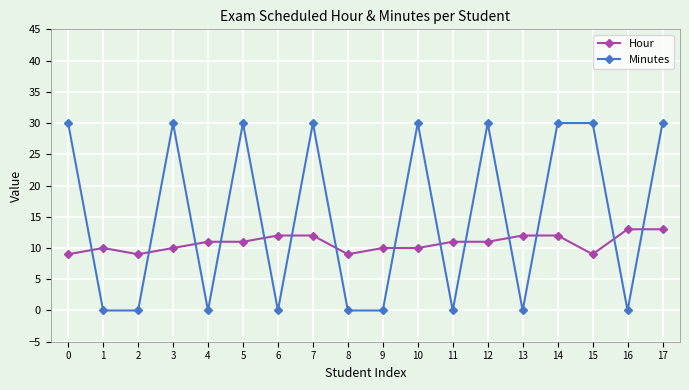

True or false: Hour has more than 0 interior local peaks.

True